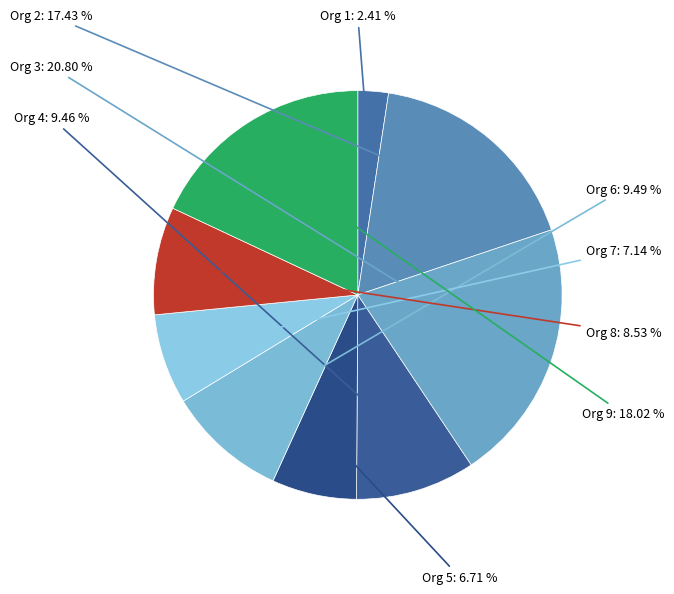

Rank the categories by value from lowest to highest.

1, 5, 7, 8, 4, 6, 2, 9, 3